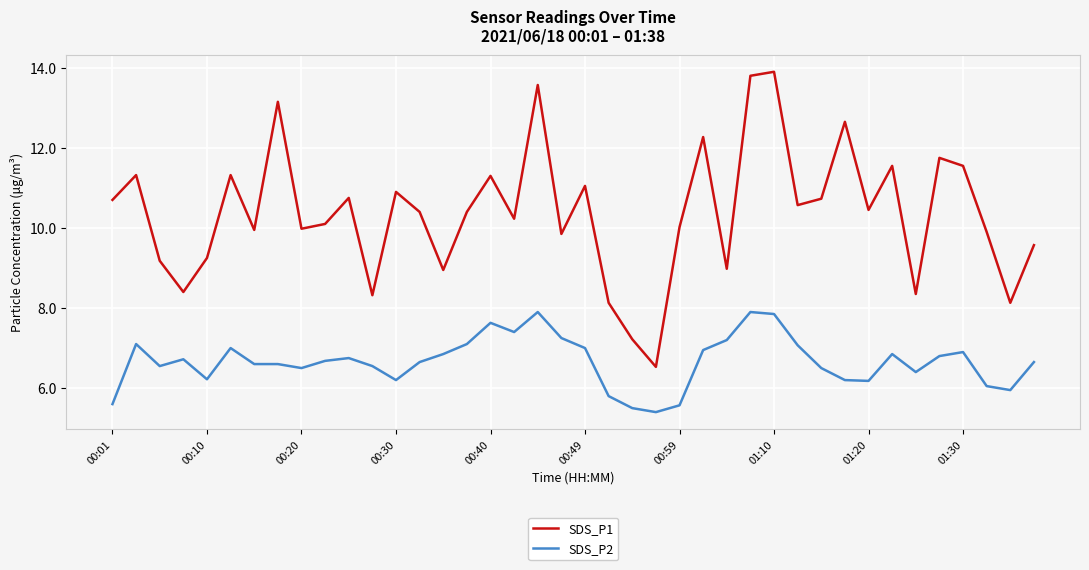

True or false: SDS_P1 and SDS_P2 intersect in this chart.

False